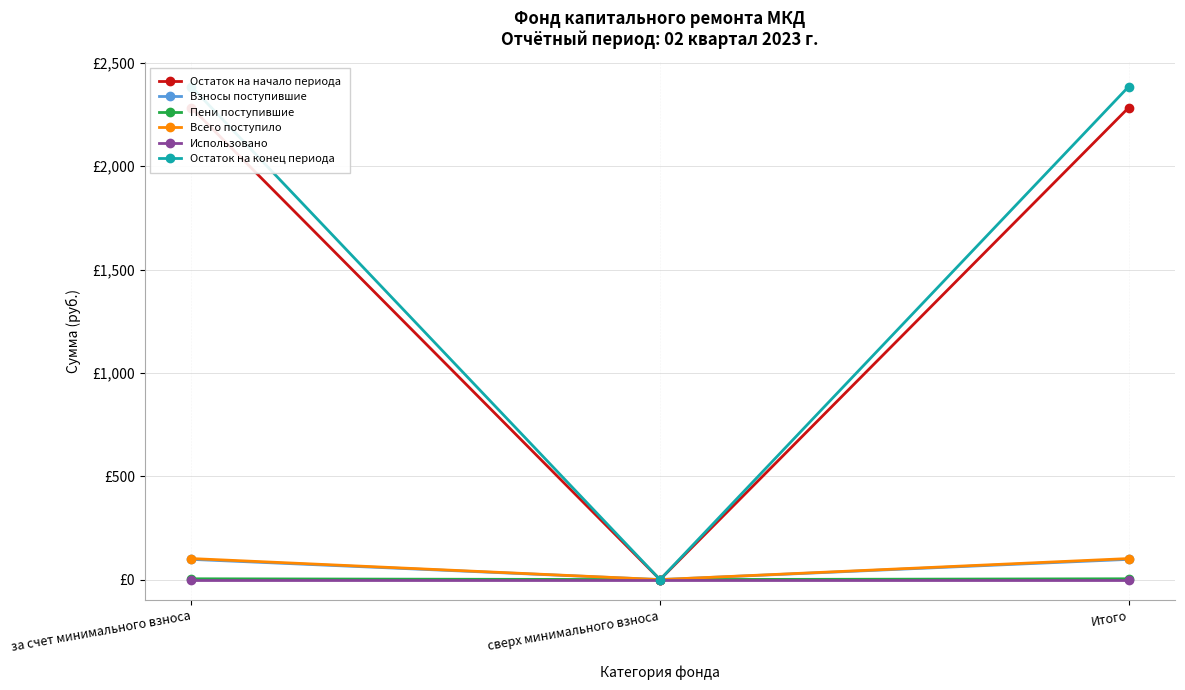

Reading left to right, what are all the values shown in this chart?

Остаток на начало периода: за счет минимального взноса=2283.1	сверх минимального взноса=0.0	Итого=2283.1
Взносы поступившие: за счет минимального взноса=97.9	сверх минимального взноса=0.0	Итого=97.9
Пени поступившие: за счет минимального взноса=3.9	сверх минимального взноса=0.0	Итого=3.9
Всего поступило: за счет минимального взноса=101.8	сверх минимального взноса=0.0	Итого=101.8
Использовано: за счет минимального взноса=0.0	сверх минимального взноса=0.0	Итого=0.0
Остаток на конец периода: за счет минимального взноса=2384.9	сверх минимального взноса=0.0	Итого=2384.9